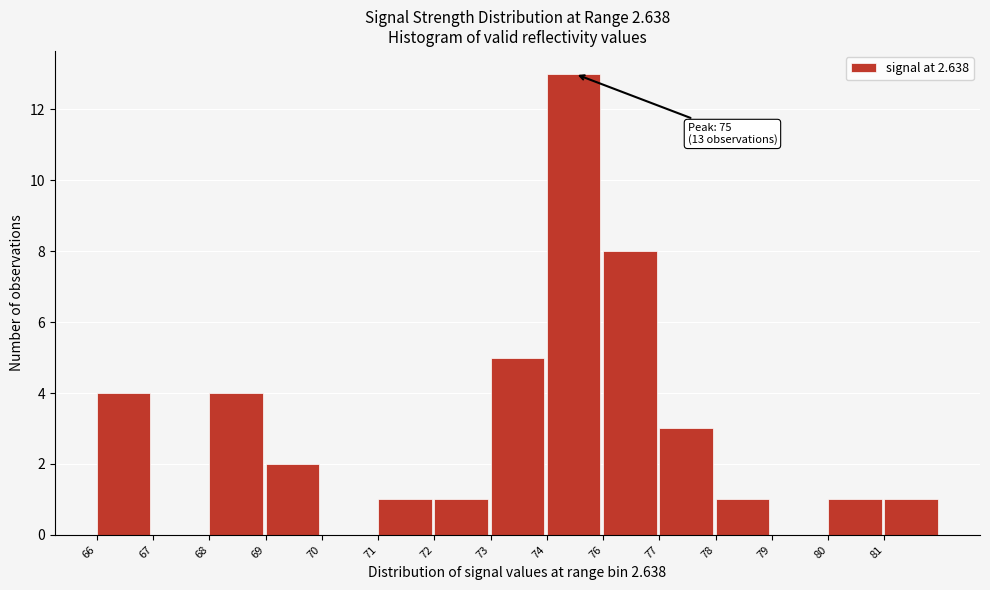

Reading left to right, transcribe all the data shown in this chart.

66=4	67=0	68=4	69=2	70=0	71=1	72=1	73=5	74=13	76=8	77=3	78=1	79=0	80=1	81=1